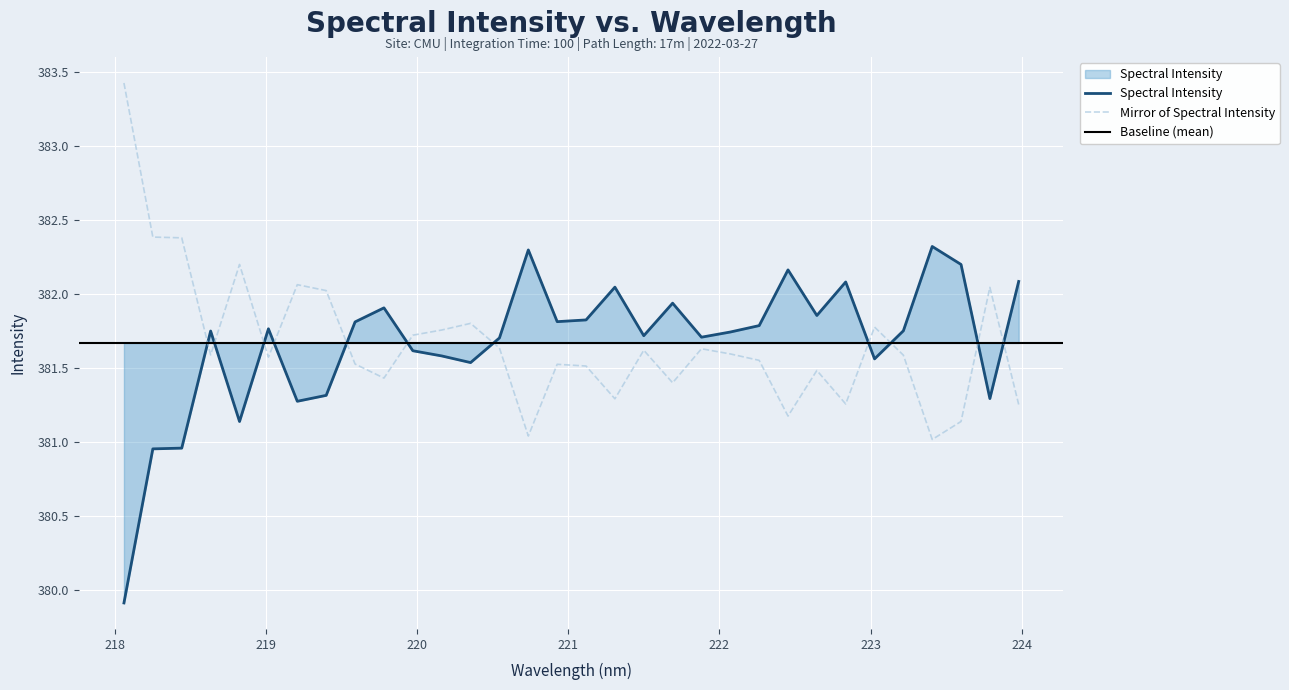

Reading left to right, extract all data points from this chart.

218.0596=379.9	218.2508=381.0	218.442=381.0	218.6332=381.8	218.8244=381.1	219.0156=381.8	219.2067=381.3	219.3979=381.3	219.589=381.8	219.7801=381.9	219.9712=381.6	220.1623=381.6	220.3533=381.5	220.5444=381.7	220.7354=382.3	220.9264=381.8	221.1174=381.8	221.3083=382.0	221.4993=381.7	221.6902=381.9	221.8812=381.7	222.0721=381.7	222.263=381.8	222.4538=382.2	222.6447=381.9	222.8355=382.1	223.0264=381.6	223.2172=381.8	223.408=382.3	223.5987=382.2	223.7895=381.3	223.9802=382.1